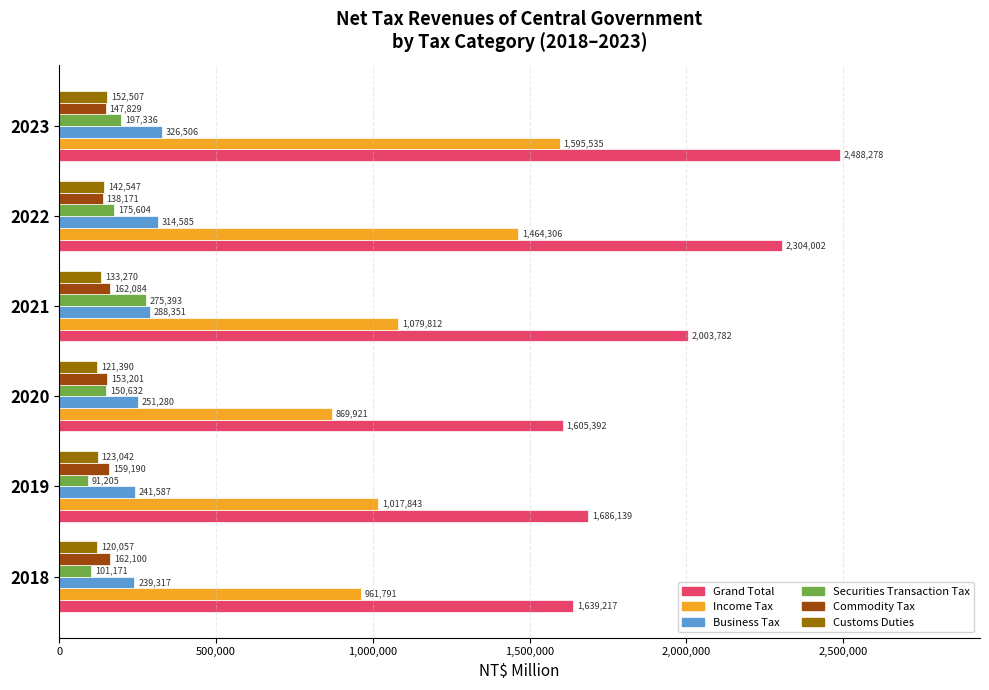

Where is Grand Total nearest to the value 2046835?

2021